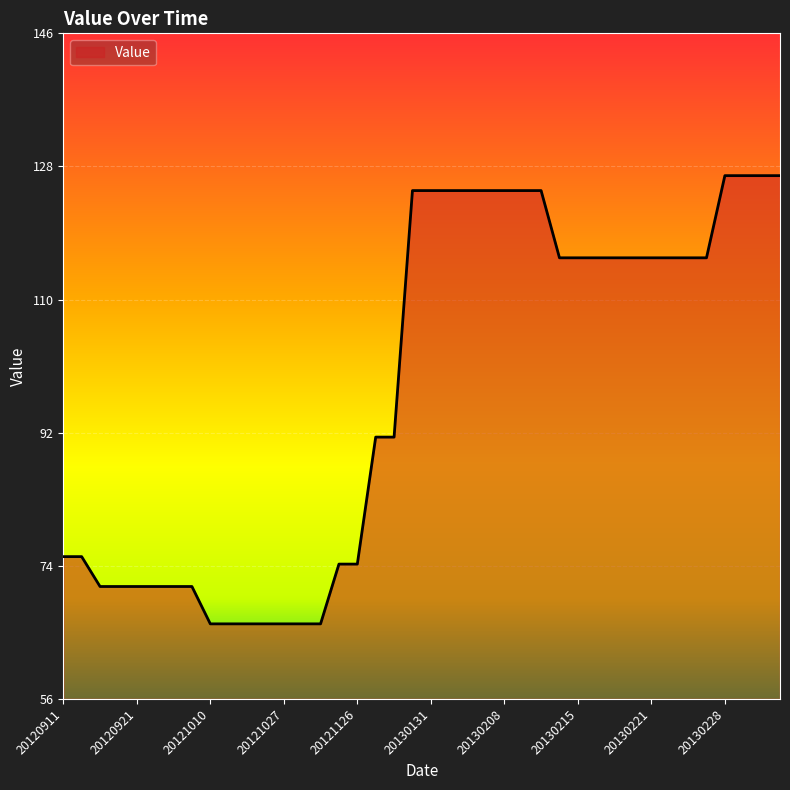

Is this an area chart (filled region under the line)?

Yes